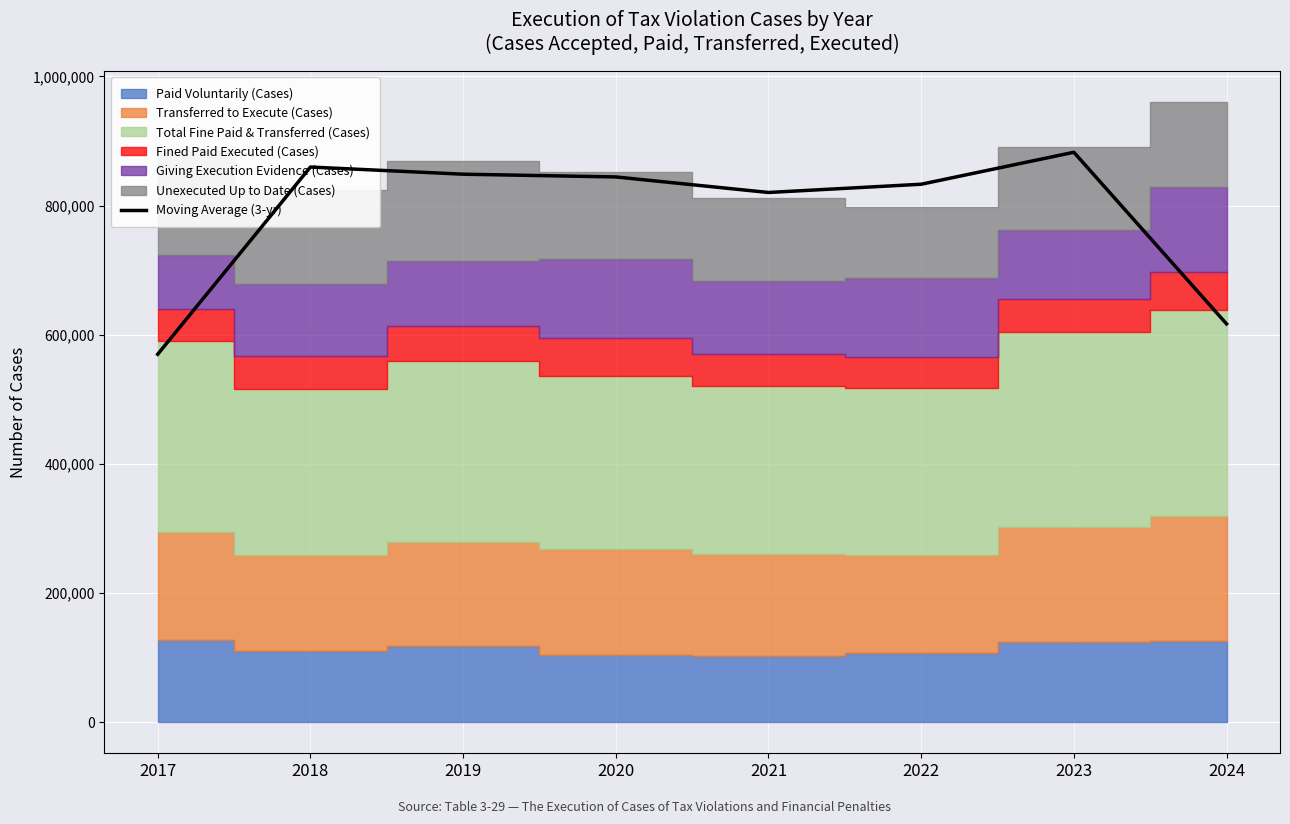

How many interior local peaks (higher than both neighbors) does the data have?

2